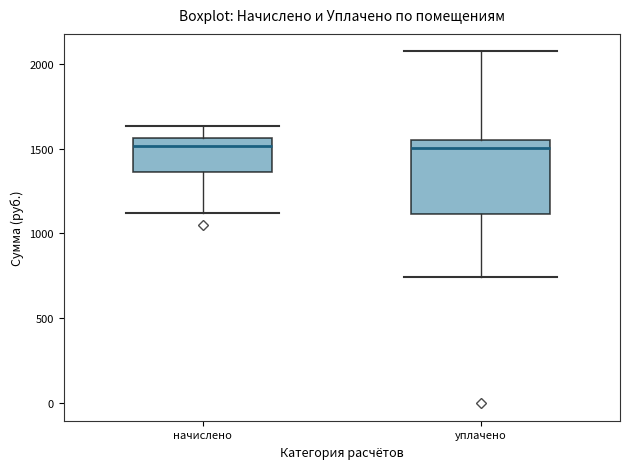

Reading left to right, transcribe this box plot: for each box, give where its median line is, the range the box spans, and where its two whiskers end, as read against the y-axis. The values are not printed on the chart, so give them approximately, as read against the axis.

начислено: median 1500, box 1350 to 1550, whiskers 1100 to 1650
уплачено: median 1500, box 1100 to 1550, whiskers 750 to 2050